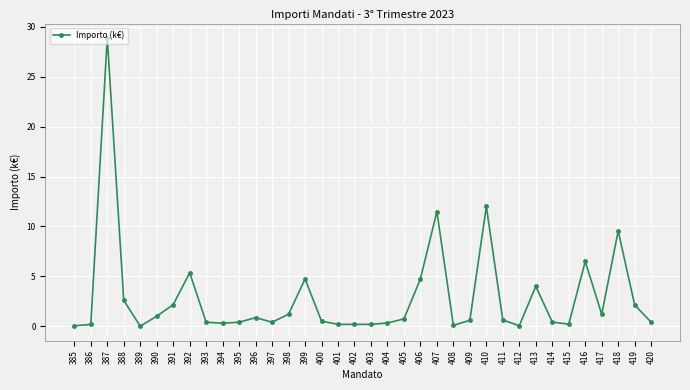

True or false: there are more than 2 points higher than both neighbors.

True